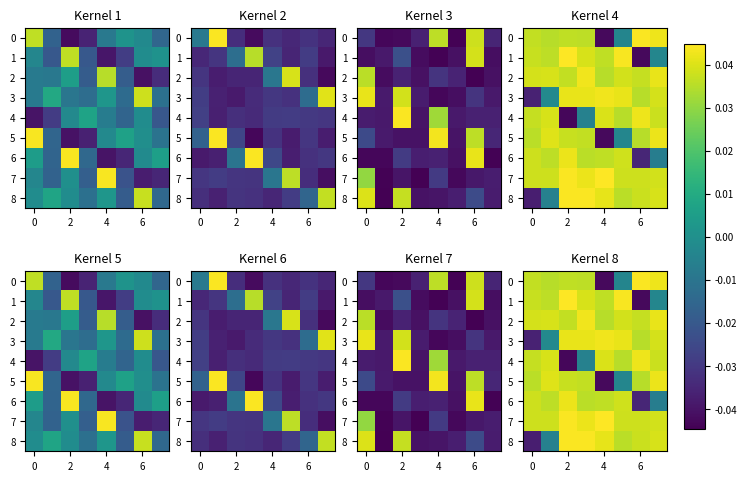

The value of row_8 at 8 is 0.0. True or false?

False